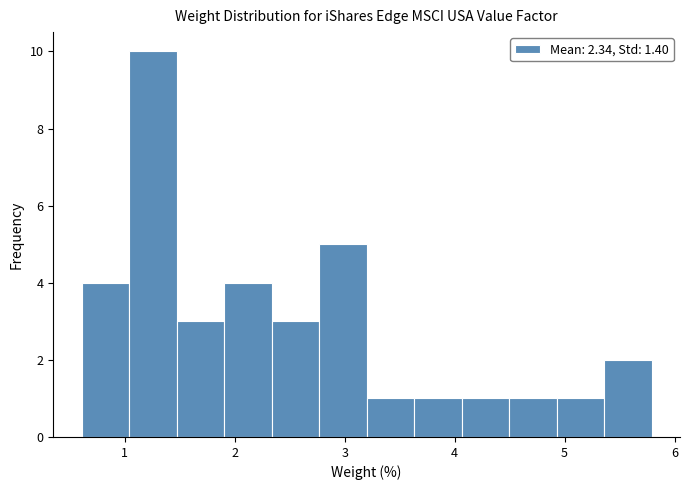

What is the height of the bar covering 1.9 to 2.3 on the x-axis? Neither the bar edges nor the heights are printed on the chart, so give them approximately, as read against the axes.

4